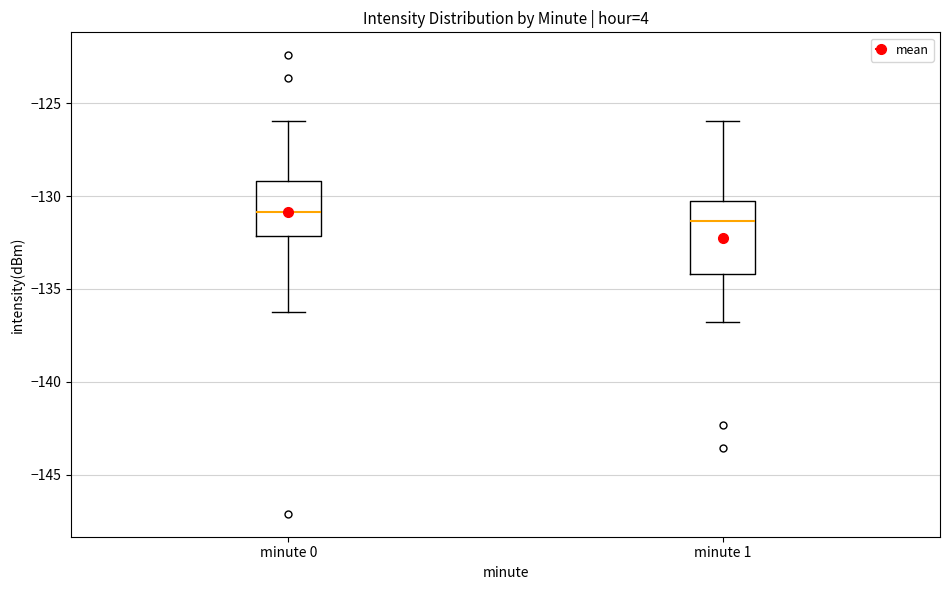

Where does the upper whisker of the box for minute 0 end on the y-axis? The values are not printed on the chart, so give them approximately, as read against the axis.

-126.0